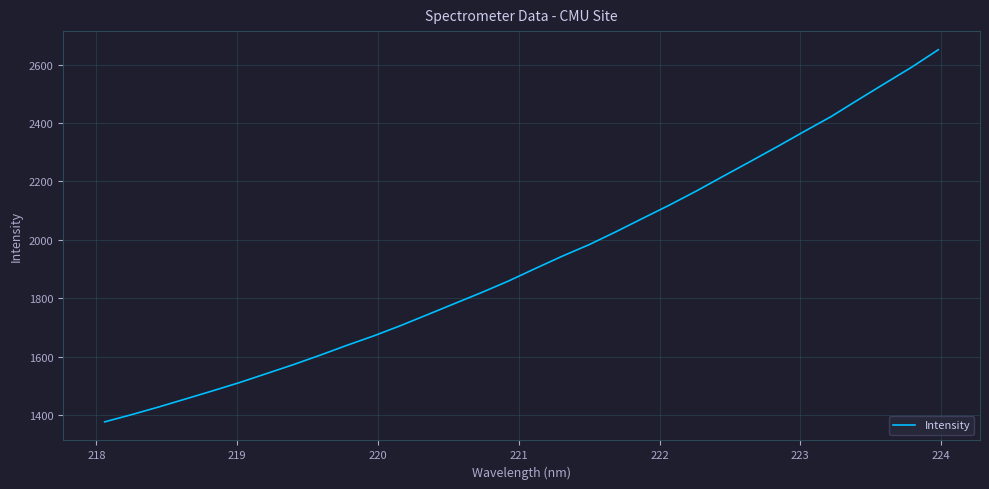

What is the minimum value shown in the chart?

1377.4